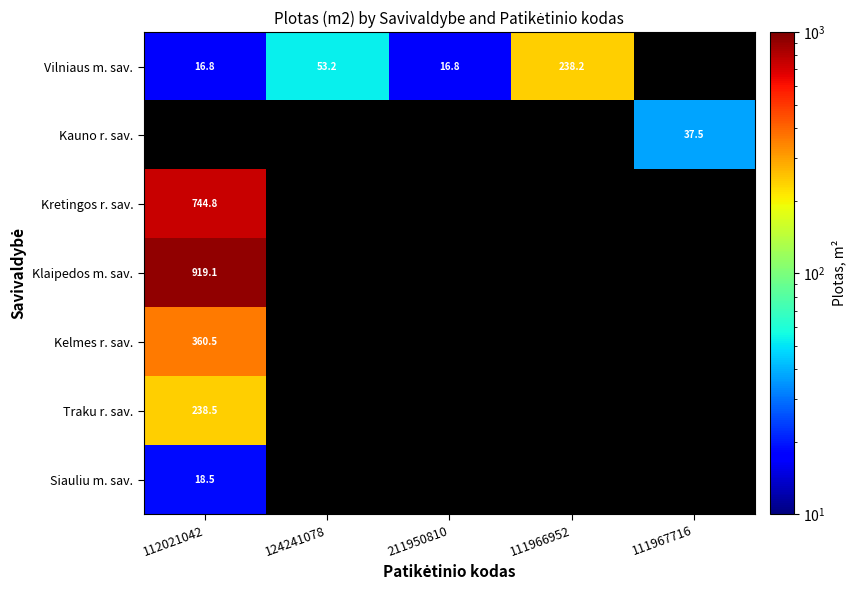

Which category has the lowest value across all series?

112021042